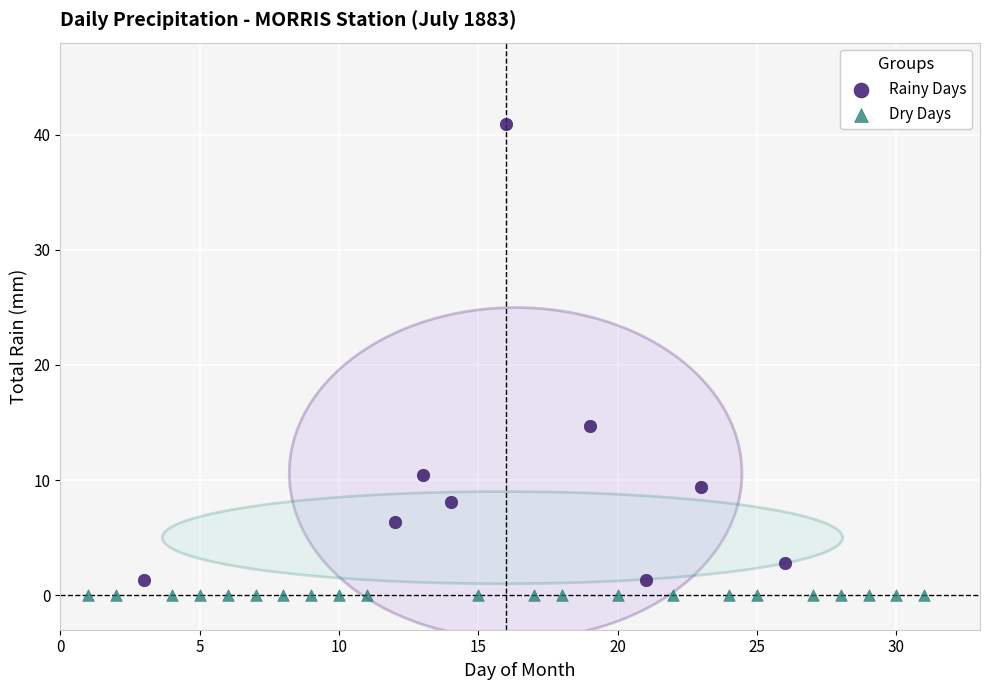

Which series reaches the maximum Y coordinate?

Rainy Days